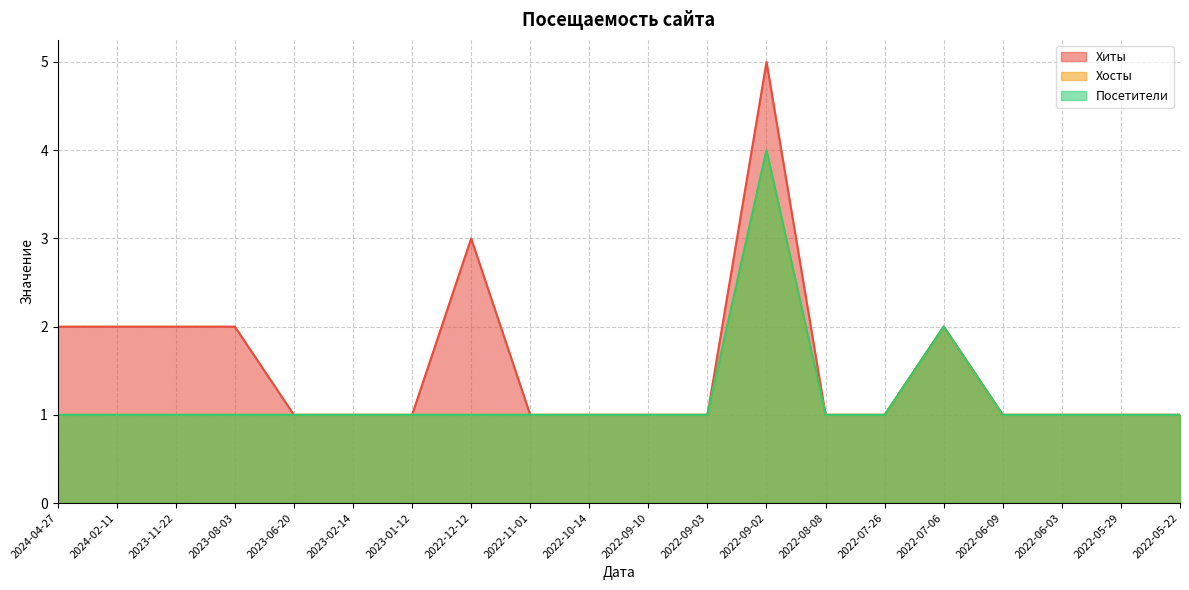

Where is the first local maximum for Хосты?

2022-09-02